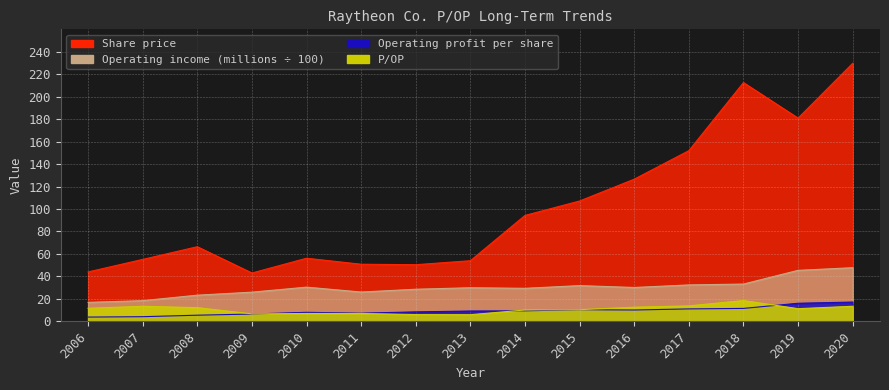

The value of Operating income (millions) at 2018 is 57.4. True or false?

False